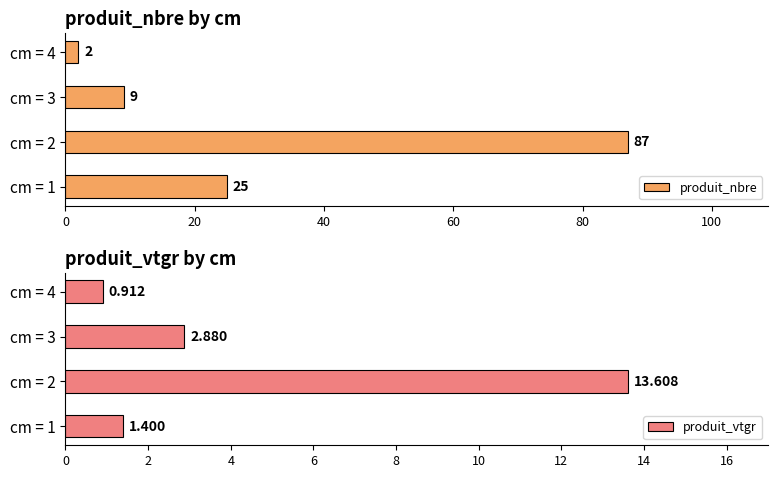

What is the difference between the maximum and minimum values in the produit_nbre series?

85